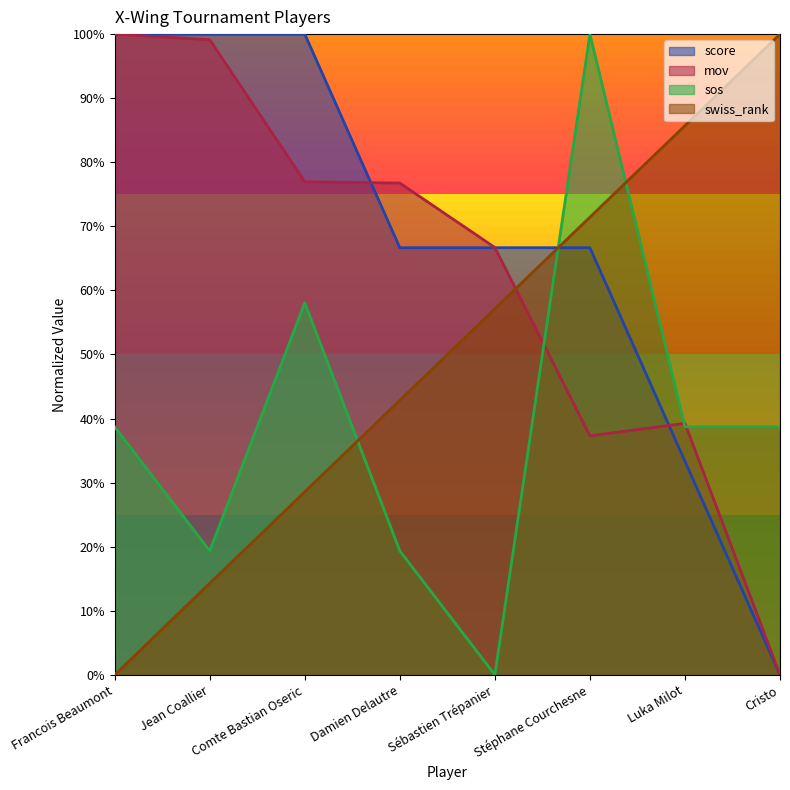

Where is the first local minimum for mov?

Stéphane Courchesne